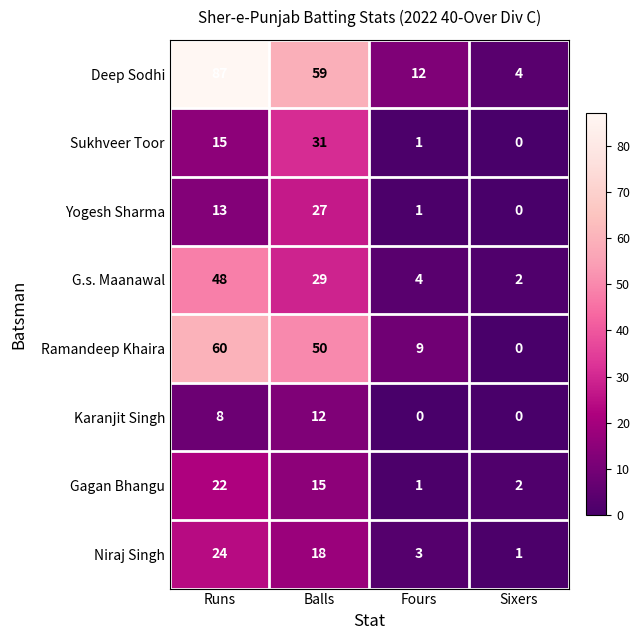

Which series has the widest spread of values?

Deep Sodhi